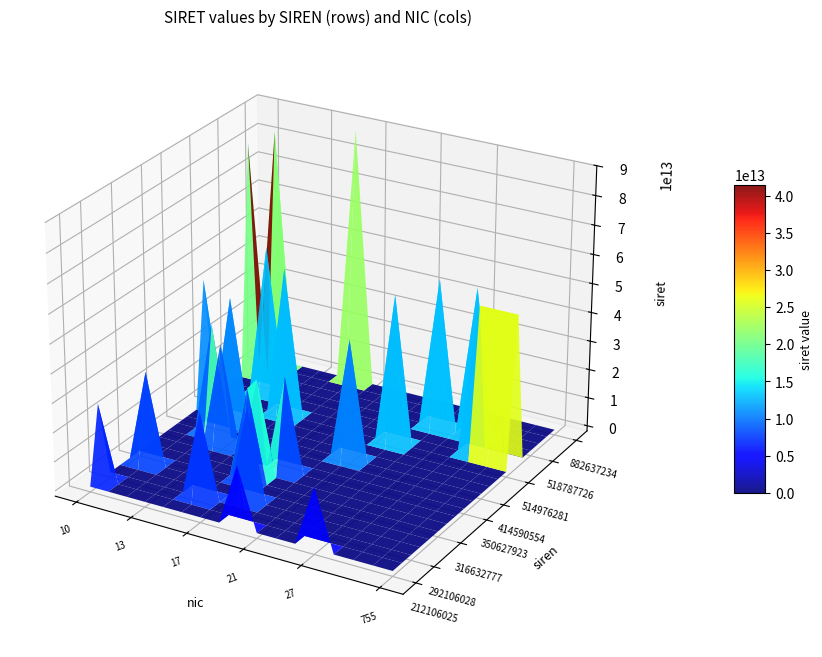

At which category is the sum across all series the highest?

27